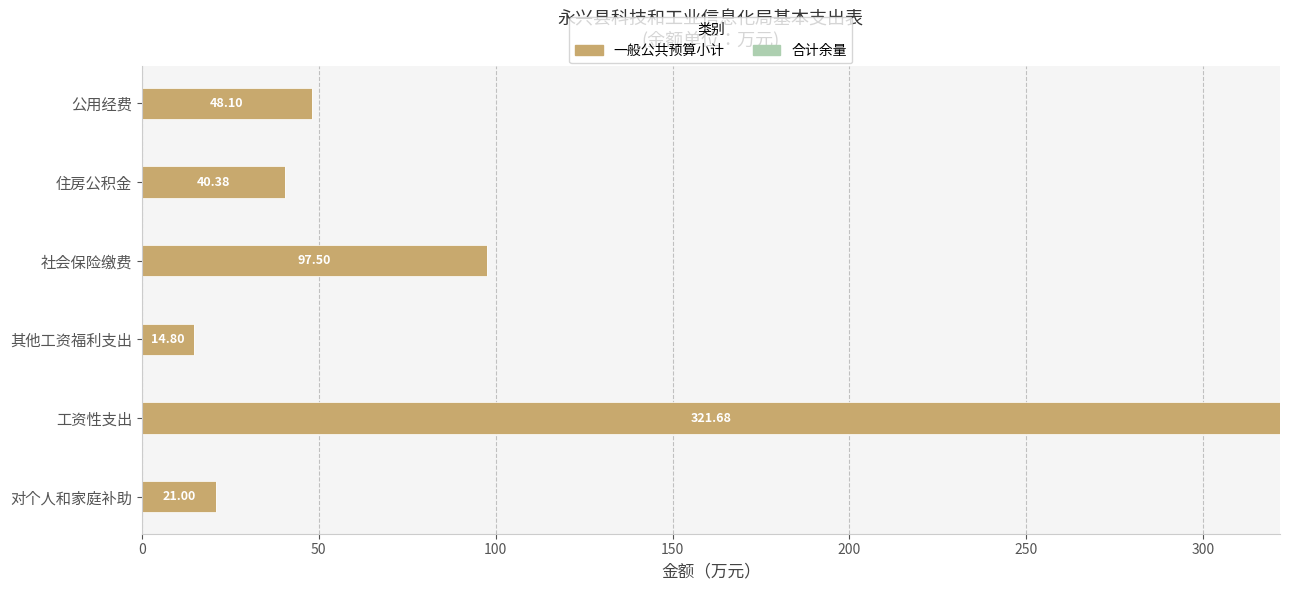

What is the ratio of the value at 社会保险缴费 to the value at 对个人和家庭补助?

4.6